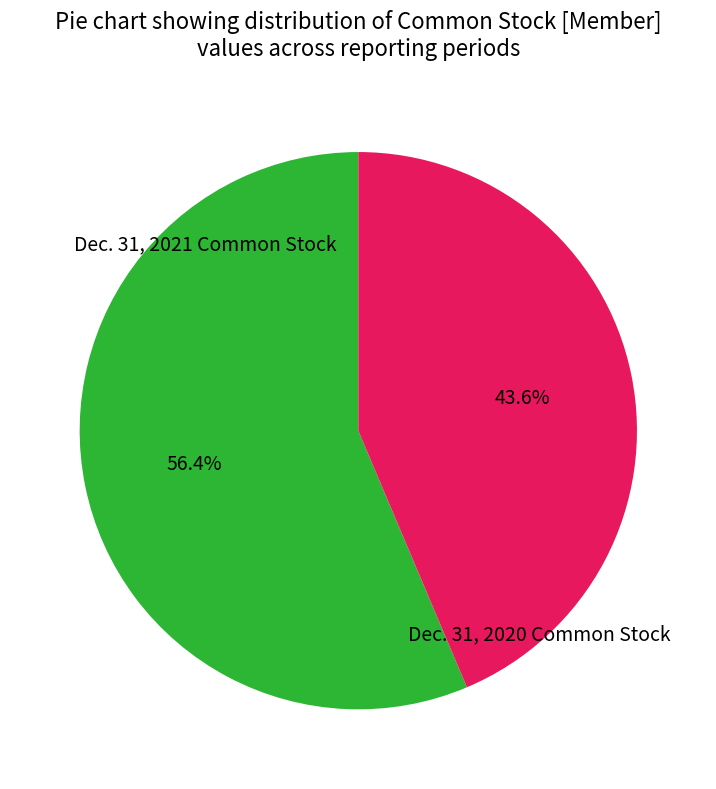

Does any single category account for the majority?

Yes